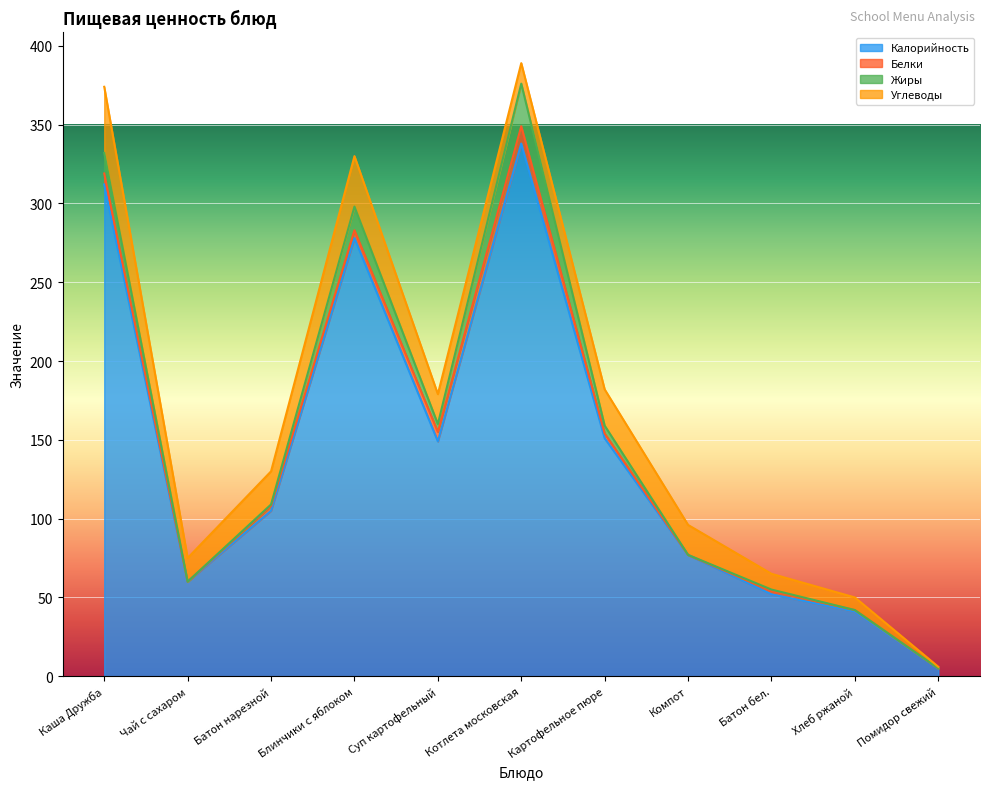

True or false: Белки has a value of 7 at Каша Дружба.

True